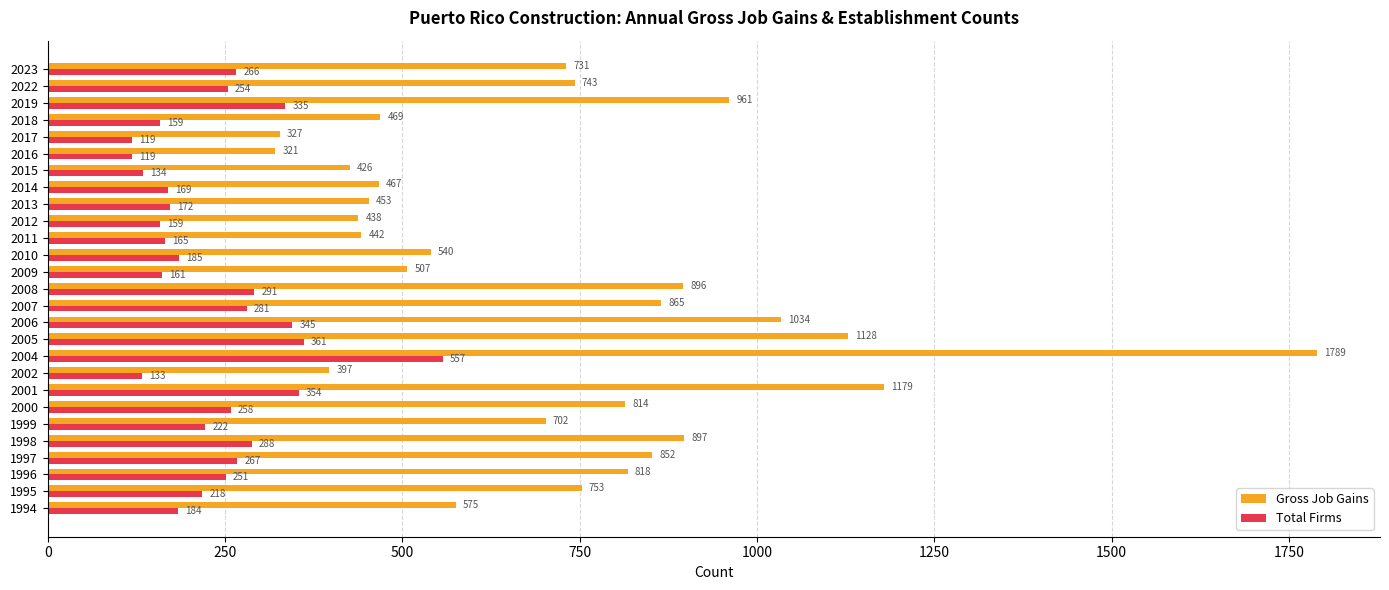

What is the sum of all Total Firms values?

6407